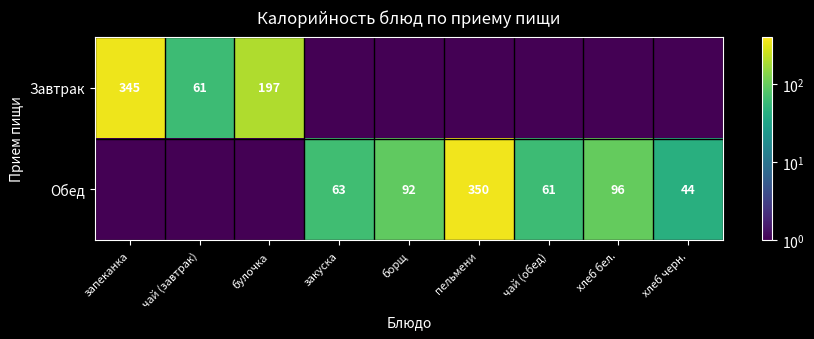

Is it true that Завтрак equals 516.3 at запеканка?

False